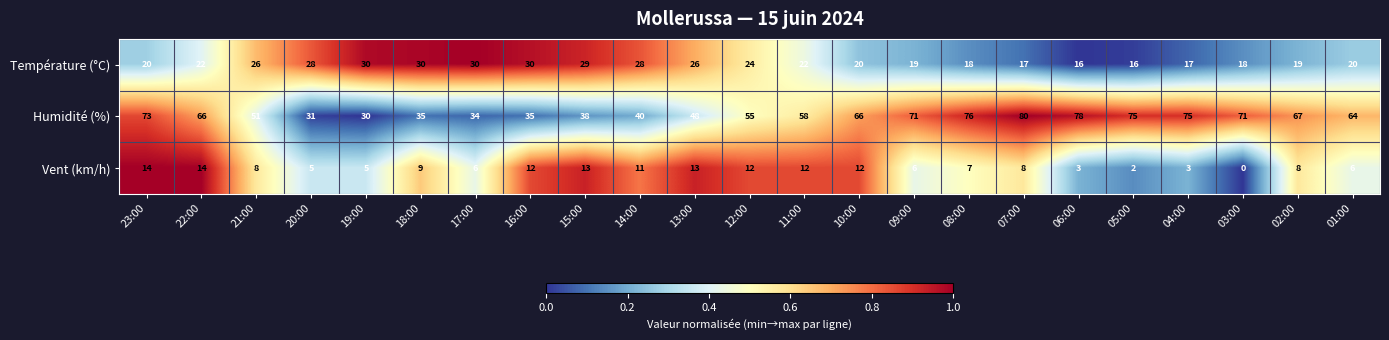

What is the difference between the maximum and second lowest values in the Vent (km/h) series?

12